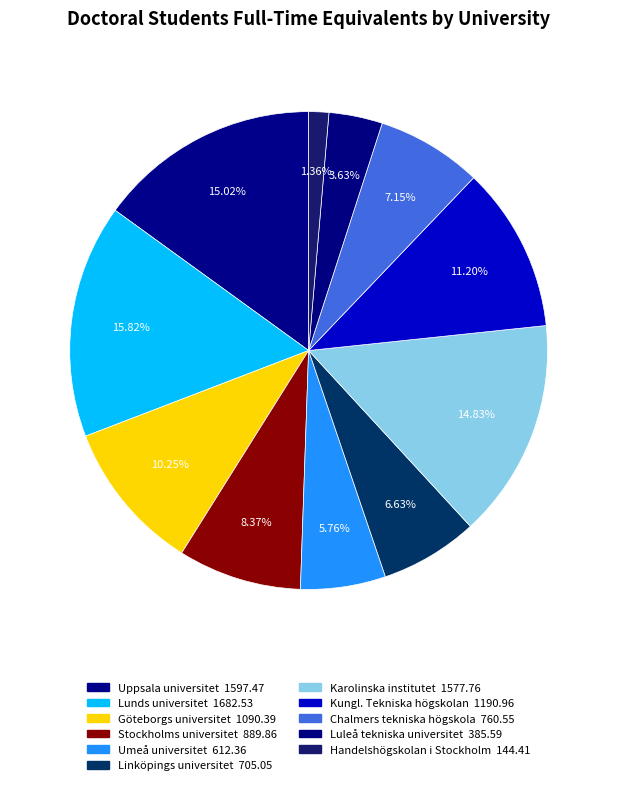

The Handelshögskolan i Stockholm slice represents 15% of the pie. True or false?

False